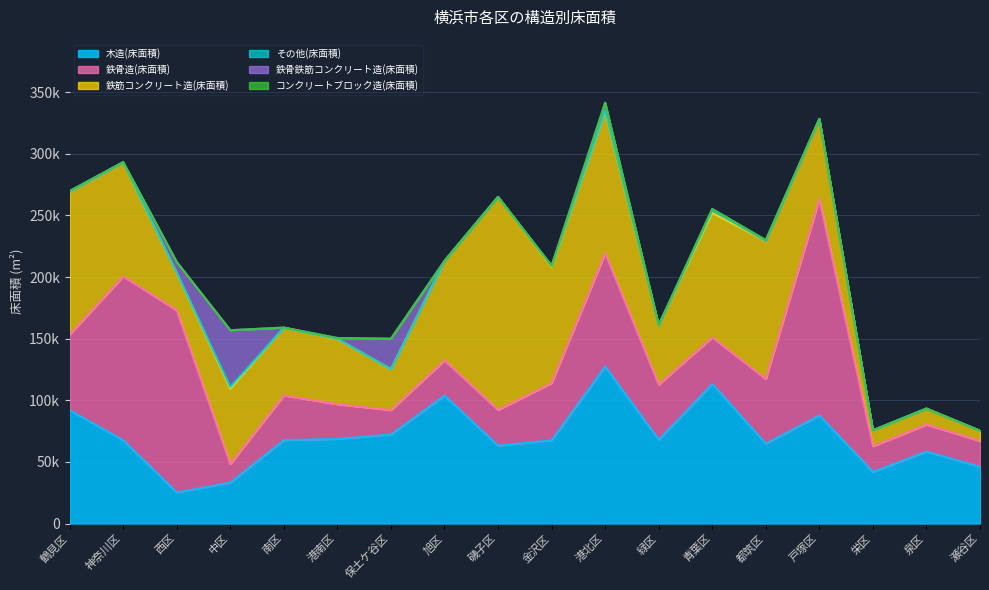

In 木造(床面積), how many points are lower than both neighbors (excluding endpoints)?

5